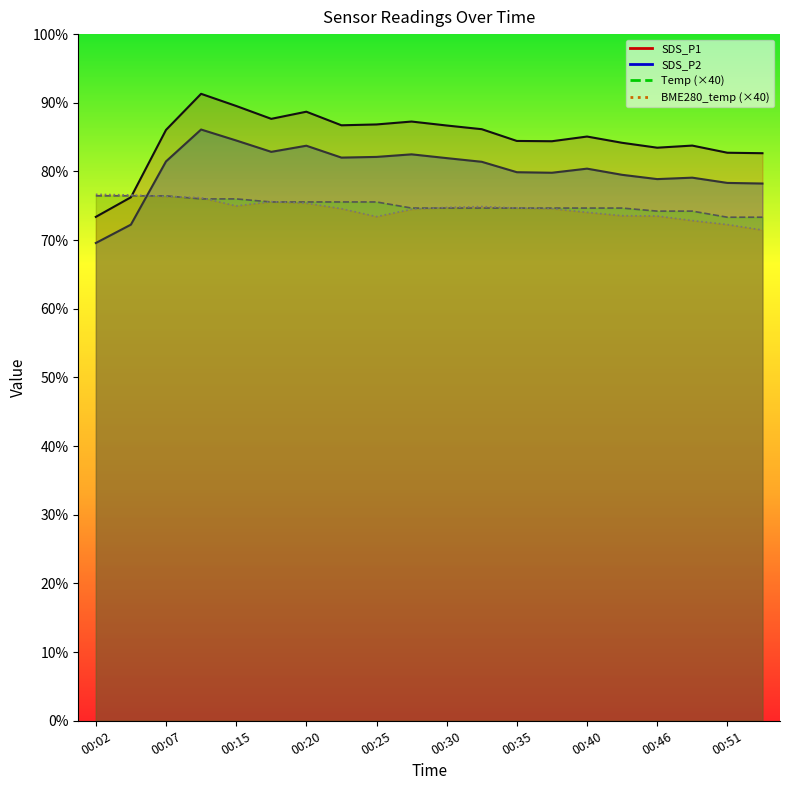

After their last crossing, which series has the higher values: Temp or SDS_P1?

SDS_P1